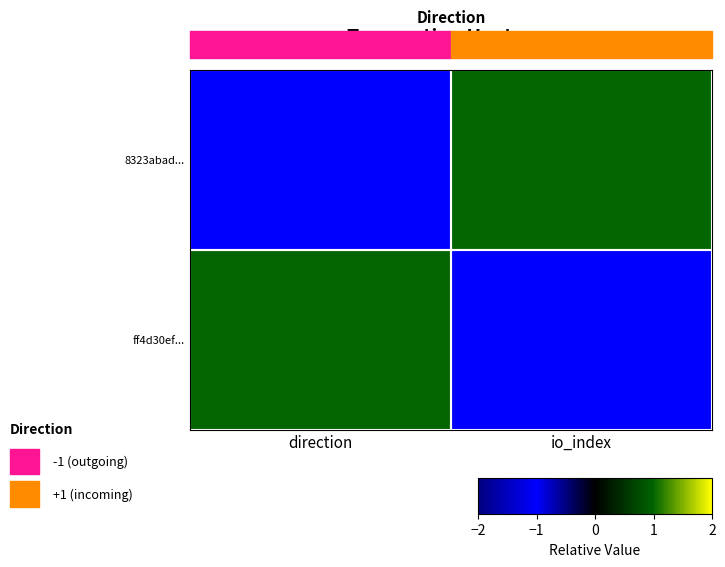

What is the greatest value displayed?

1